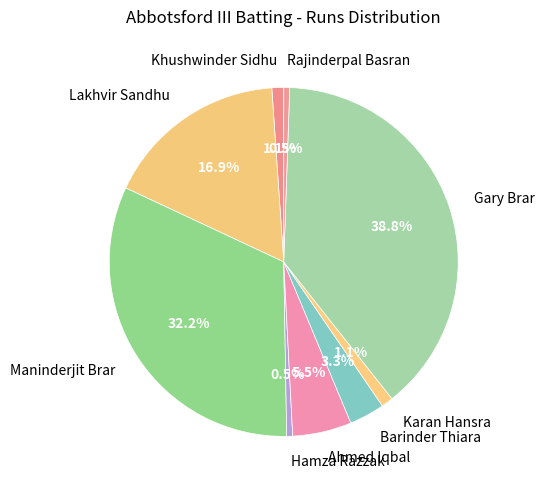

True or false: Ahmed Iqbal accounts for 1% of the total.

False